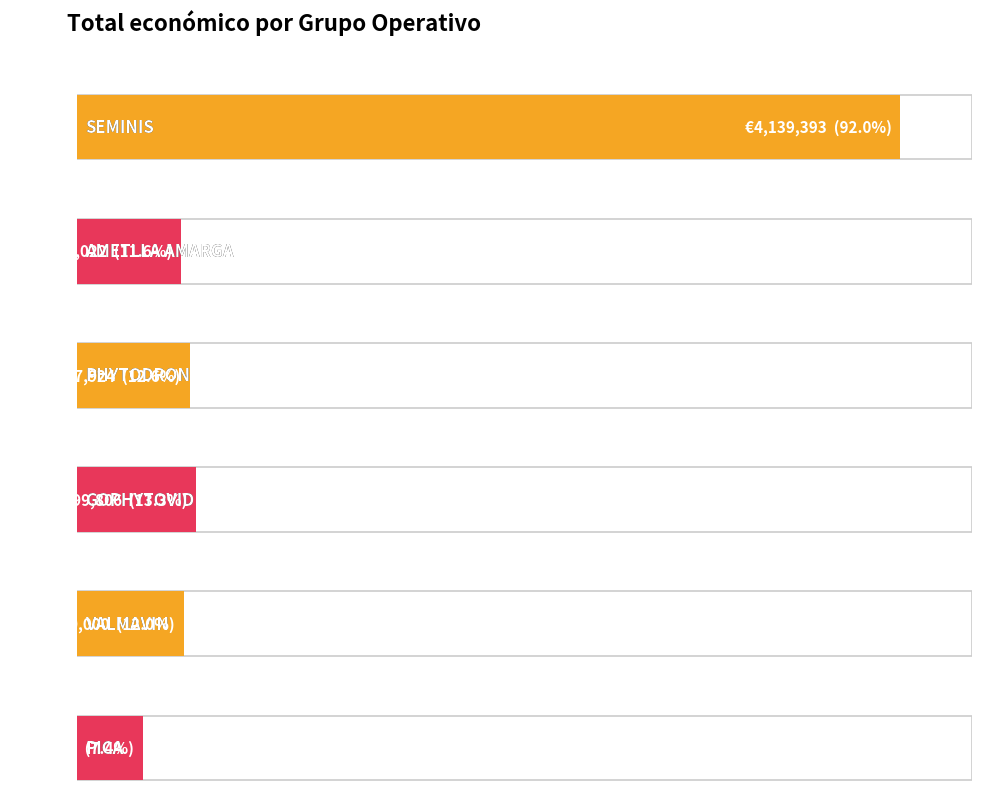

Reading left to right, list all the values displayed in this chart.

SEMINIS=4139393	AMETLLA AMARGA=523022	PHYTODRON=567924	GOPHYTOVID=599806	VALMAVIN=540000	PICA=333001